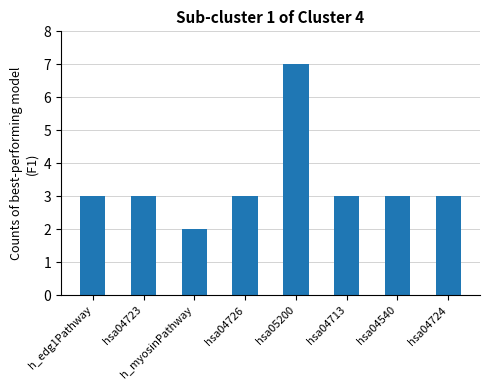

How many categories are shown in the chart?

8